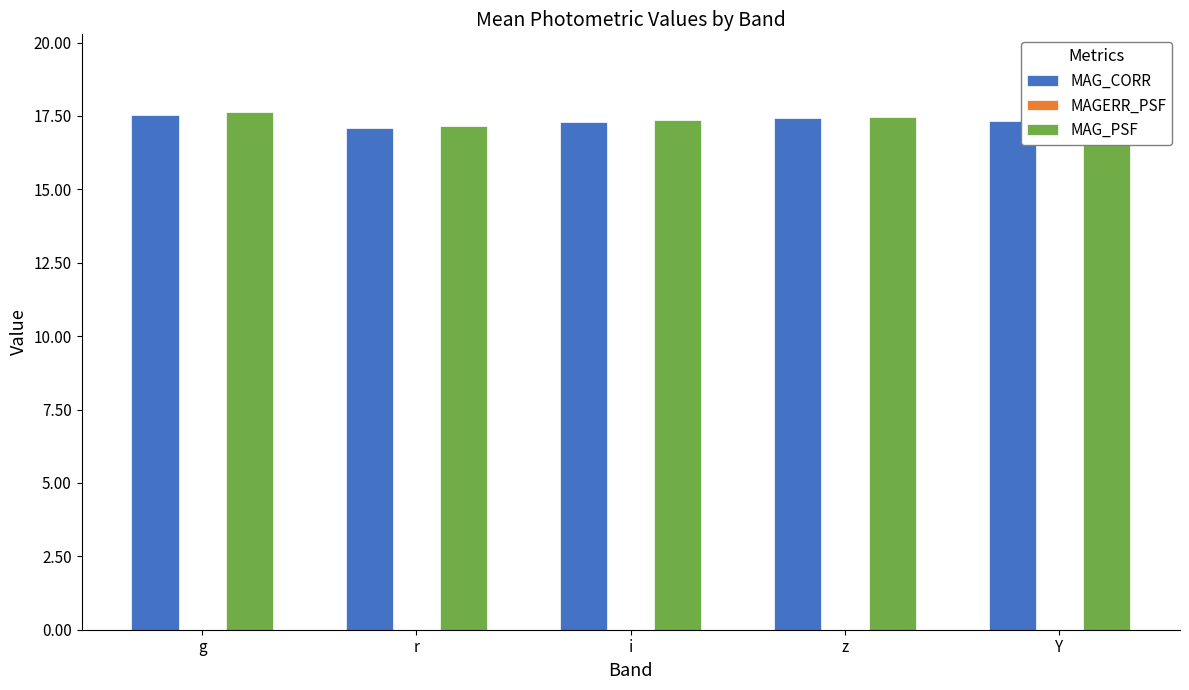

The MAG_CORR series shows 27.6 at z. True or false?

False